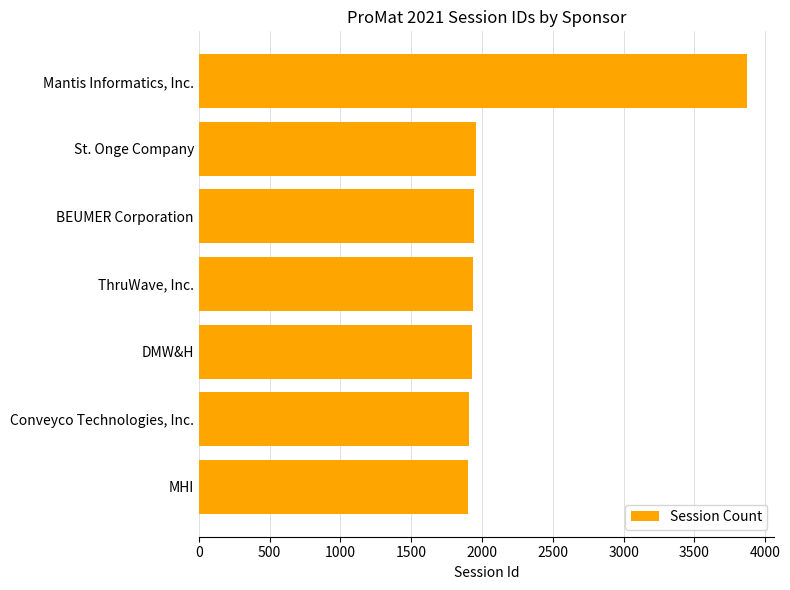

What is the ratio of the value at ThruWave, Inc. to the value at Mantis Informatics, Inc.?

0.5